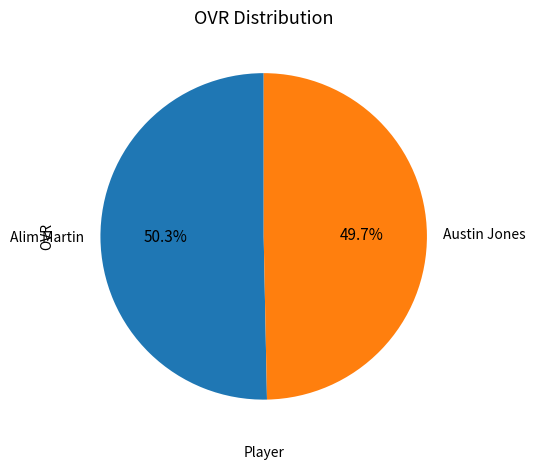

What portion of the pie excludes Austin Jones?

50.3%